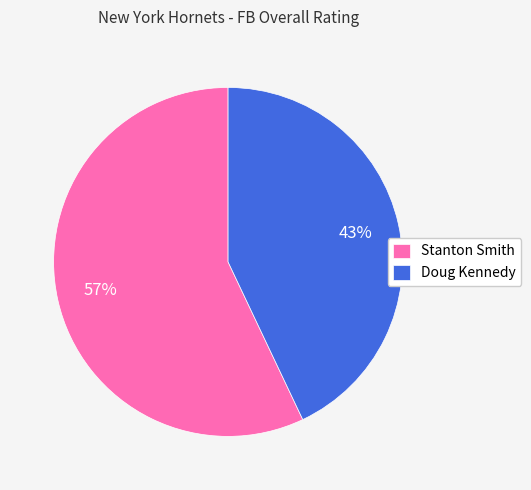

To the nearest percent, what is the average slice percentage?

50%